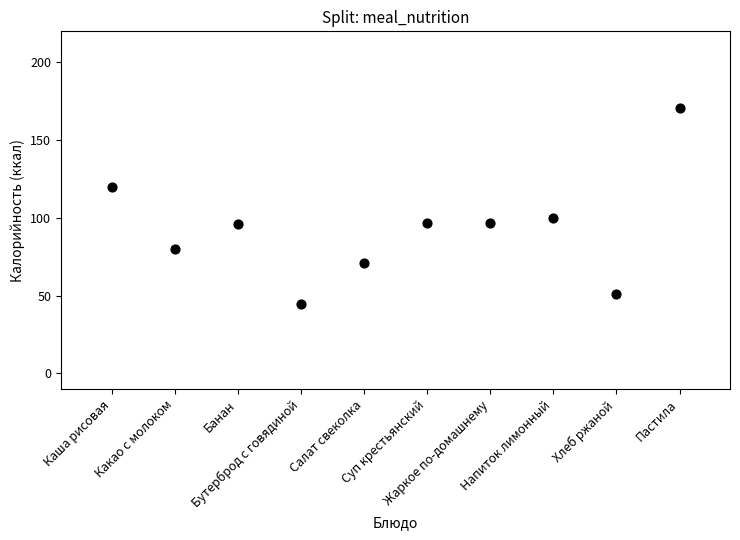

What Y value in the scatter plot is closest to 108?

100